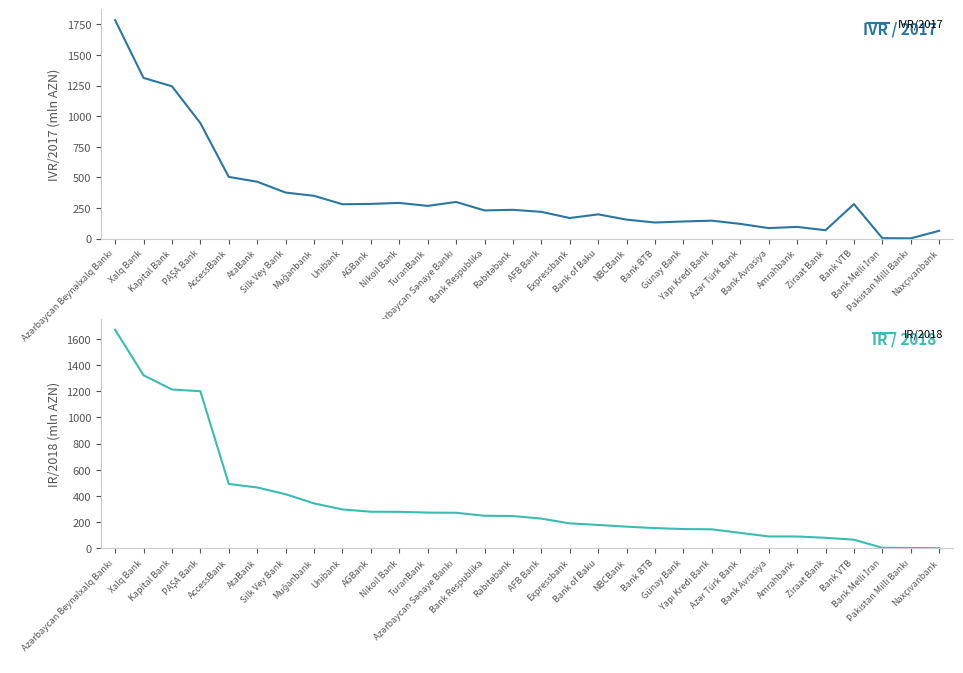

What is the difference between the second highest and second lowest values in the IVR/2017 series?

1308.9